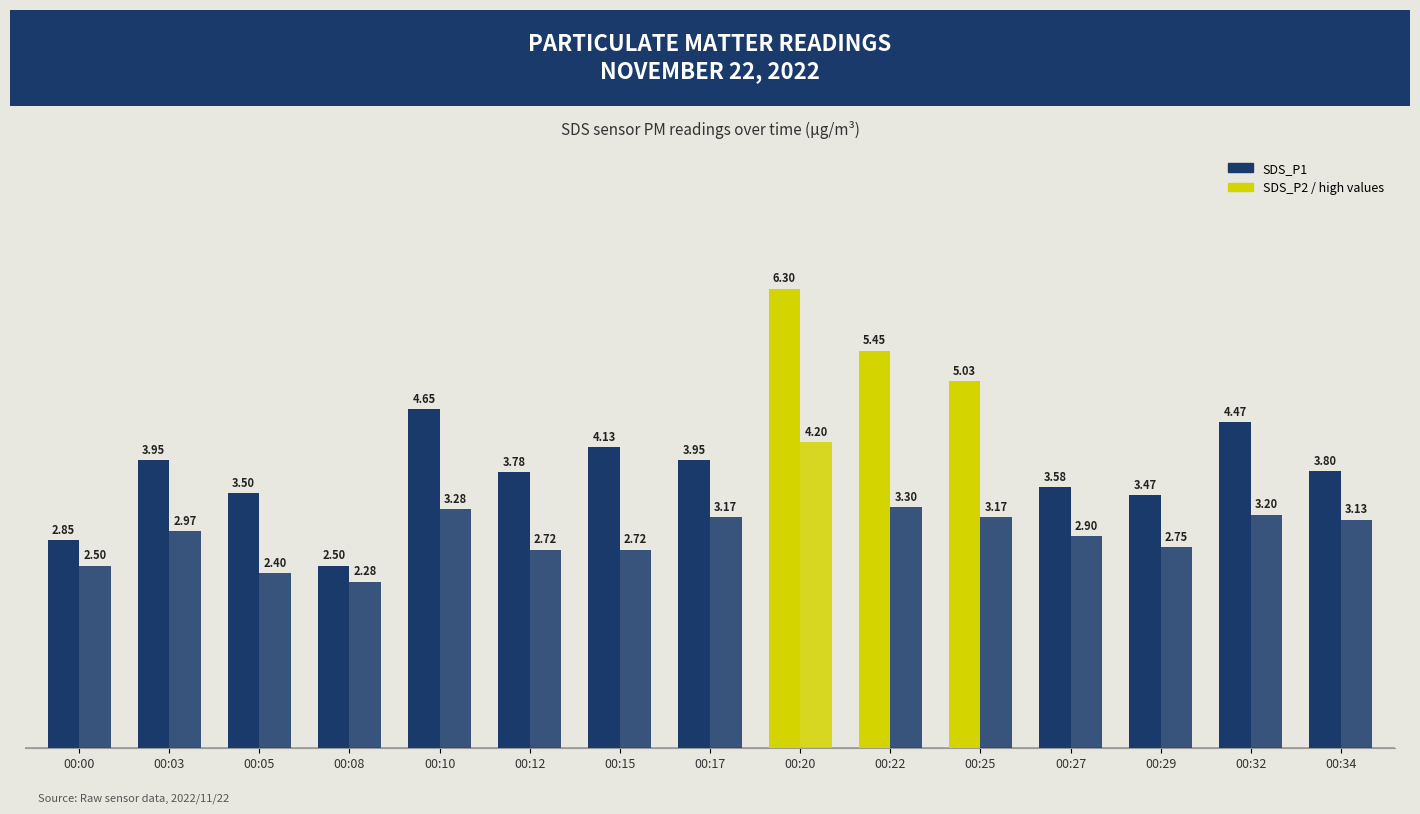

What is the minimum value shown in the chart?

2.3